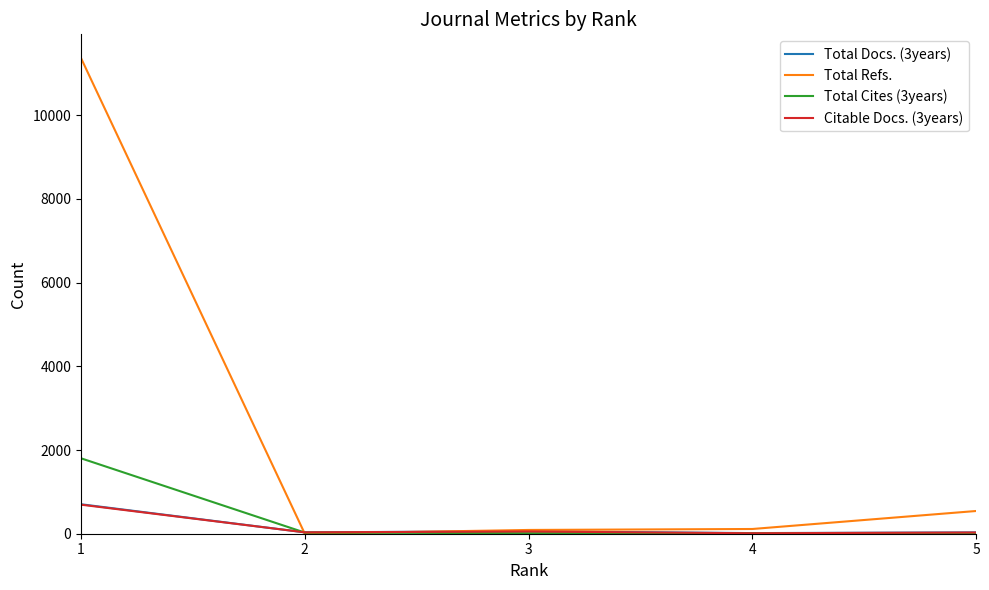

The value of Total Refs. at 1 is 11364. True or false?

True